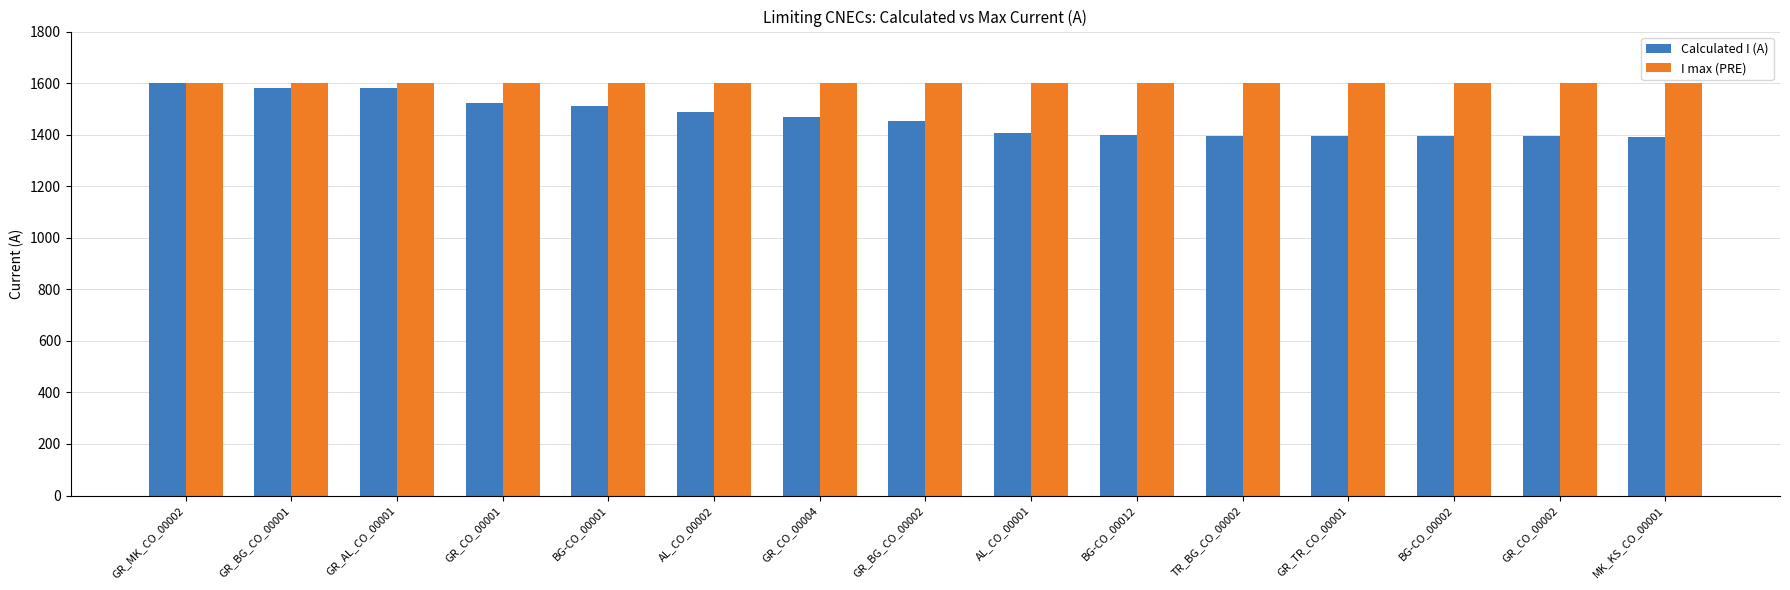

Which series has the largest range (max minus min)?

Calculated I (A)